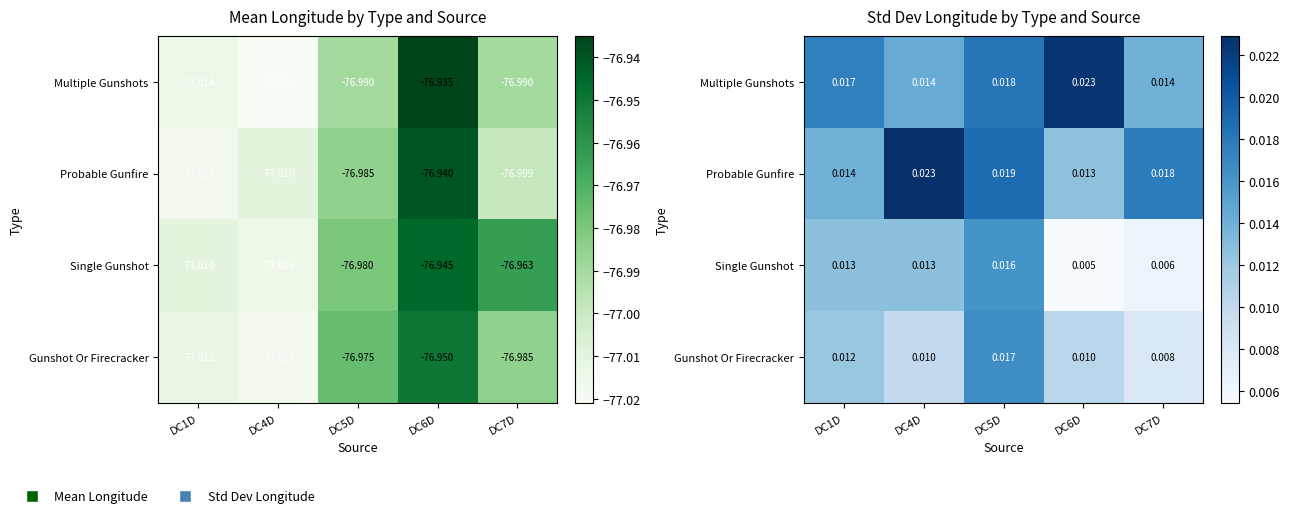

Rank the categories by Multiple Gunshots value from highest to lowest.

DC6D, DC5D, DC1D, DC4D, DC7D